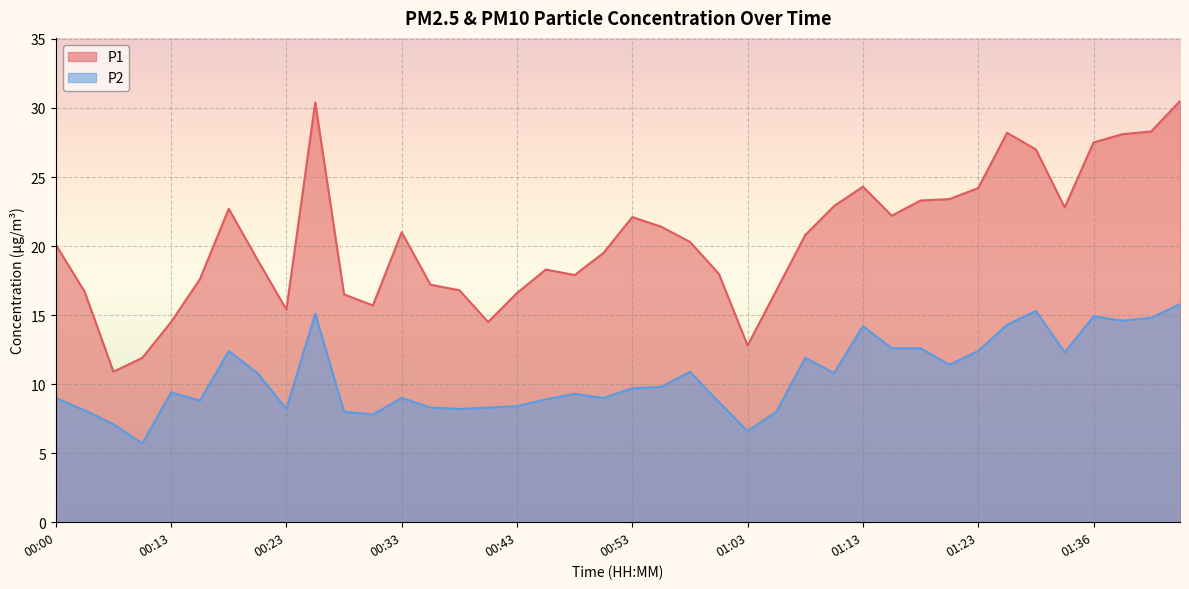

What is the spread (max minus min) of values at 00:13?

5.1